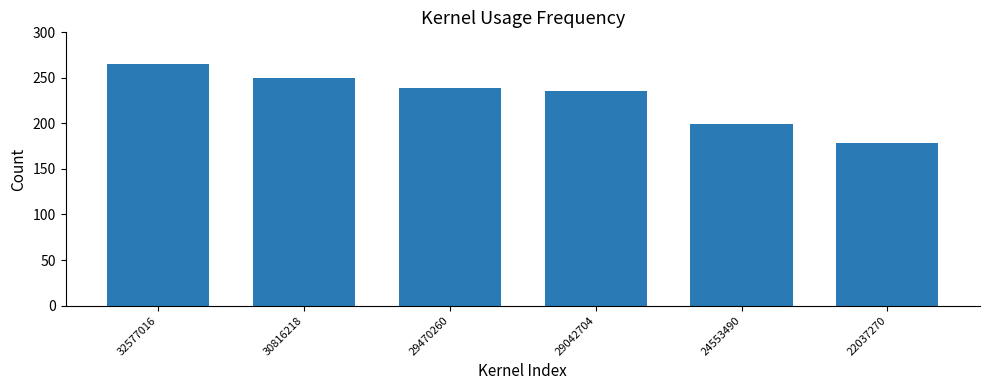

What is the difference between the second highest and second lowest values?

51